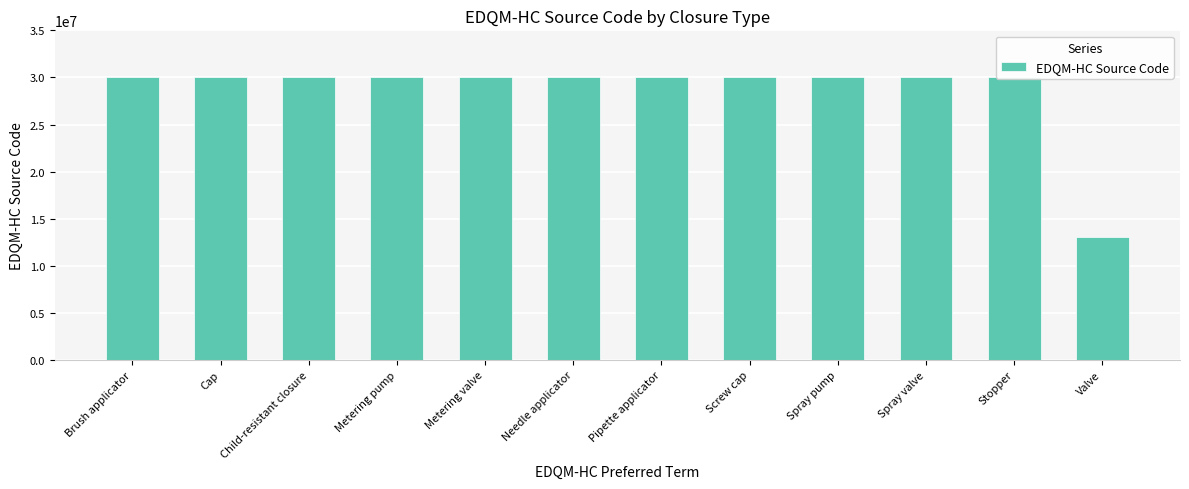

Count the number of data series in this chart.

1